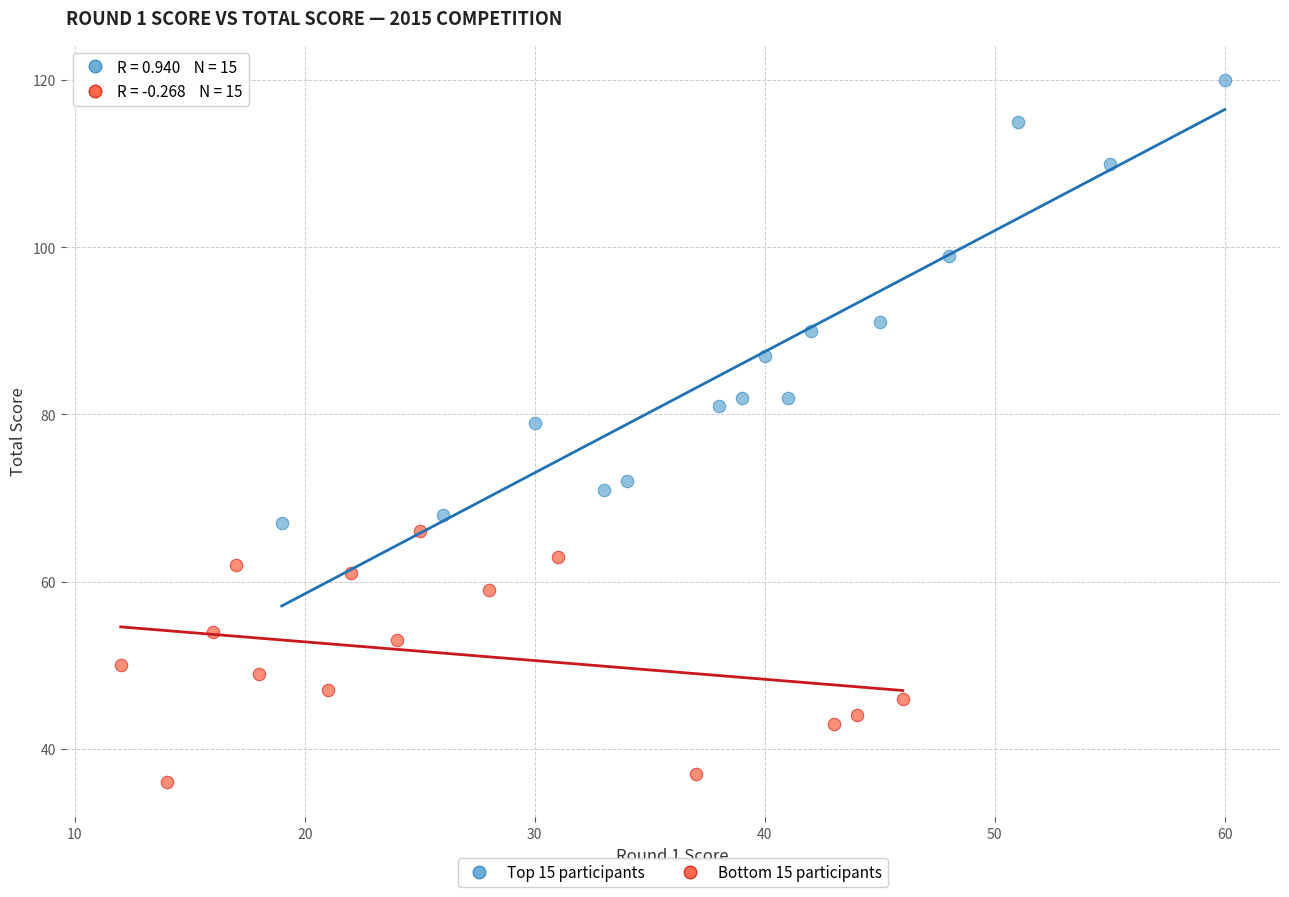

What are all the series names shown in the legend?

Top 15 participants, Bottom 15 participants